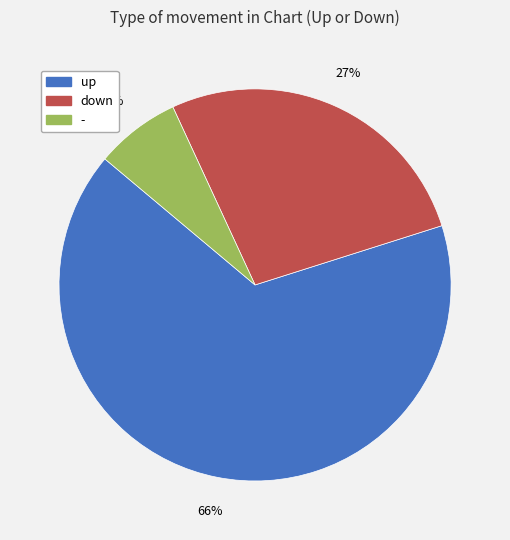

Which category accounts for the majority?

up